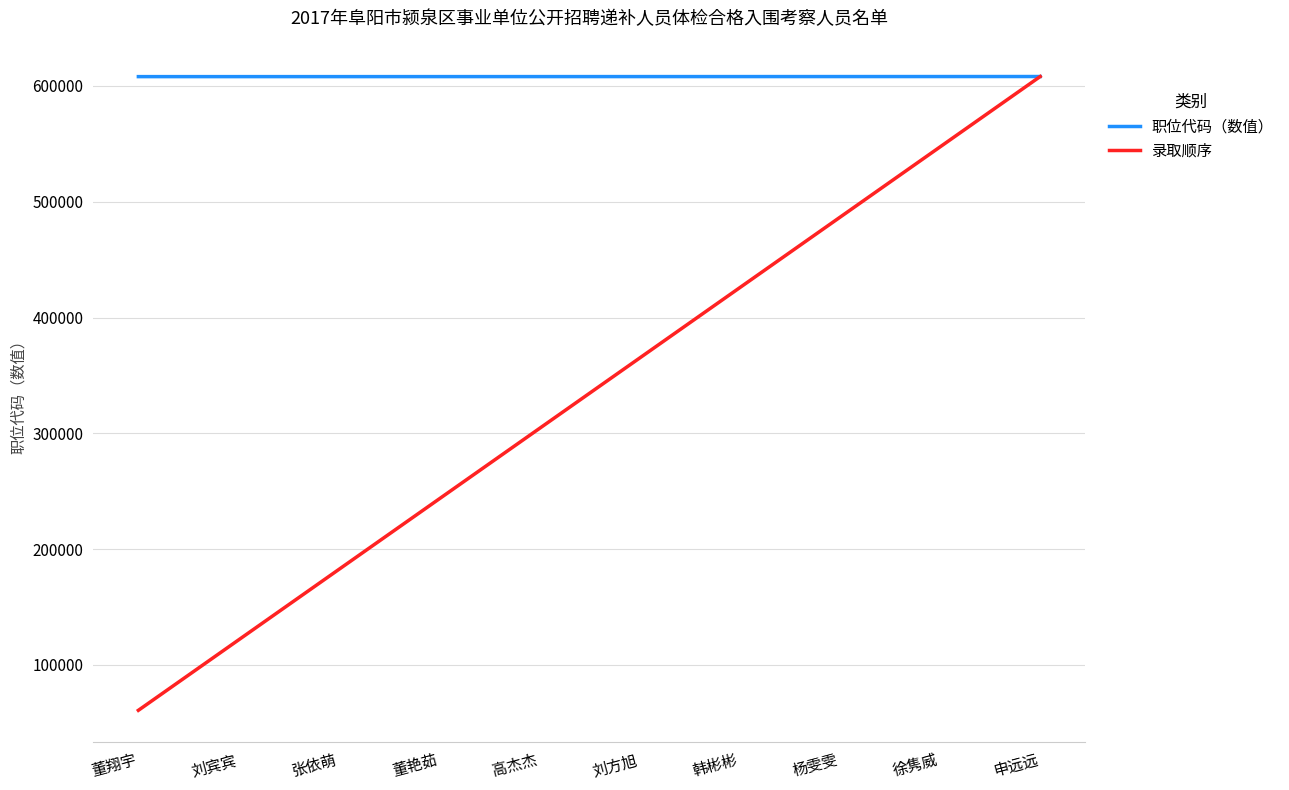

List the series in order of their overall mean, lowest first.

录取顺序, 职位代码（数值）